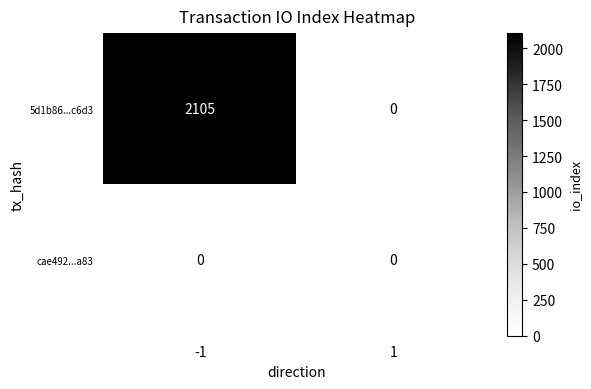

The value of cae492...a83 at -1 is 0. True or false?

True